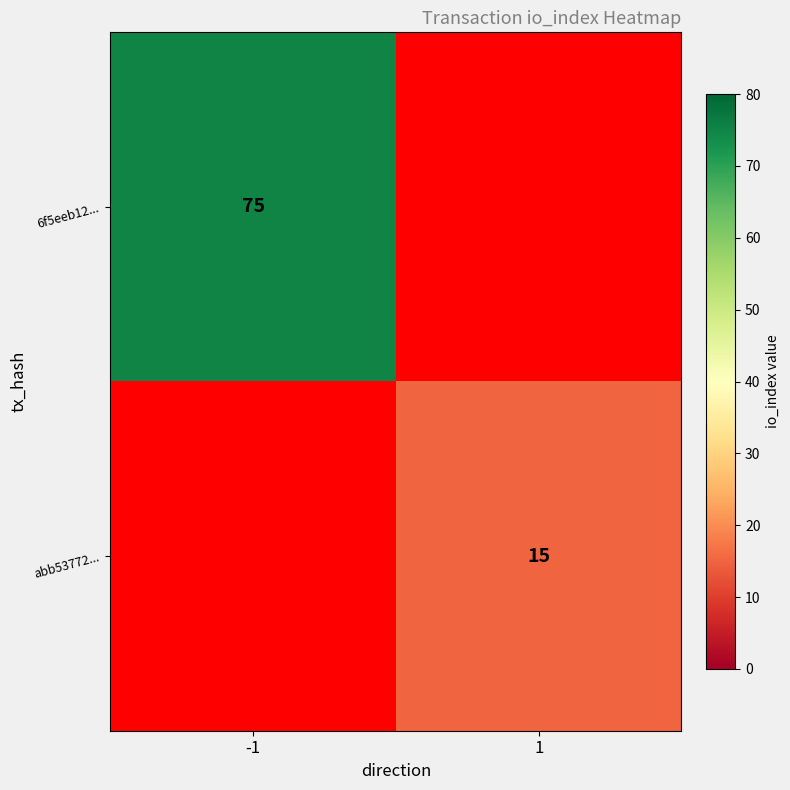

How many data points does each series have?

2